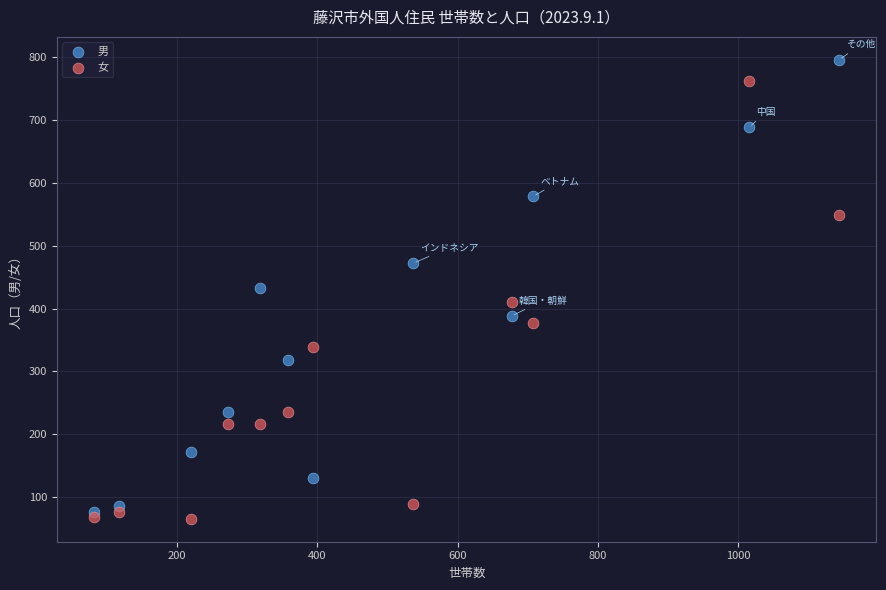

What are all the series names shown in the legend?

男, 女